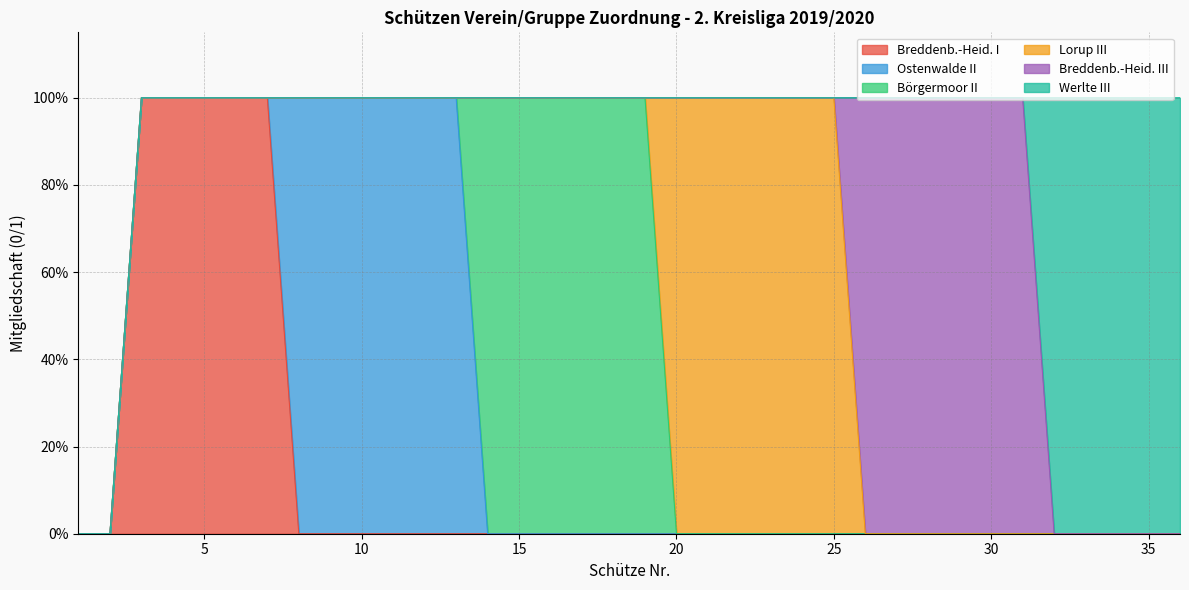

How many intersections are there between Ostenwalde II and Börgermoor II?

1